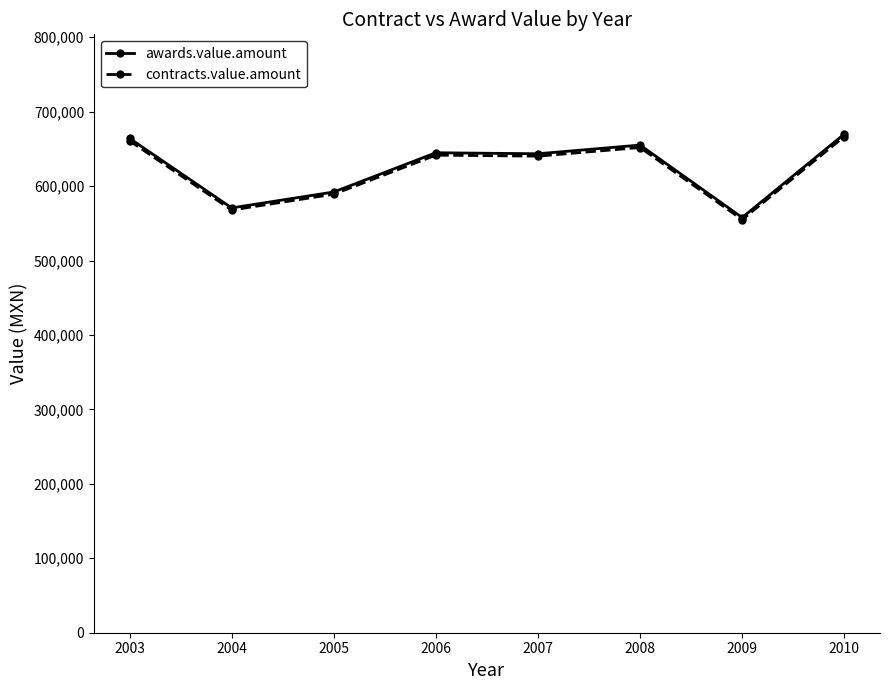

What are all the series names shown in the legend?

awards.value.amount, contracts.value.amount